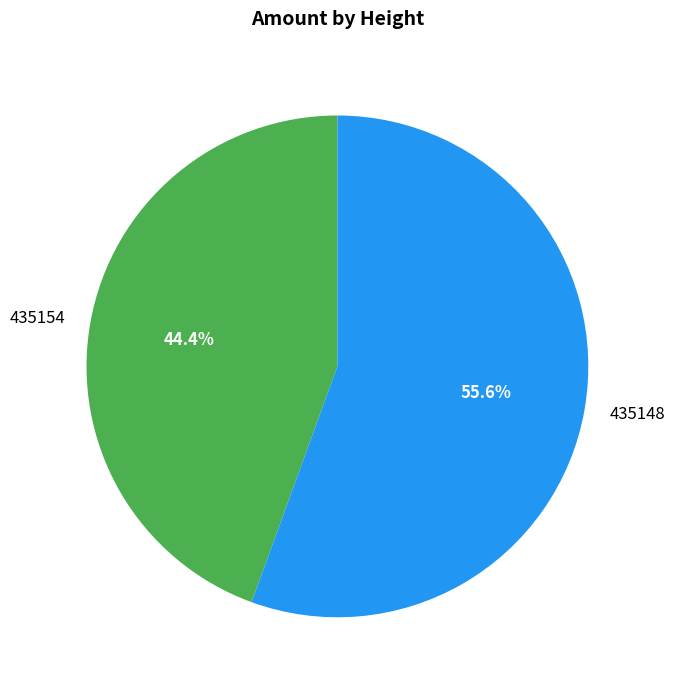

Which category has the biggest portion of the pie?

435148